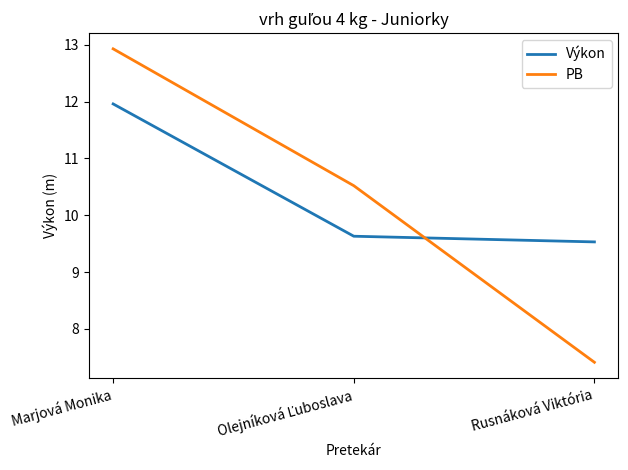

List the series in order of their overall mean, lowest first.

PB, Výkon